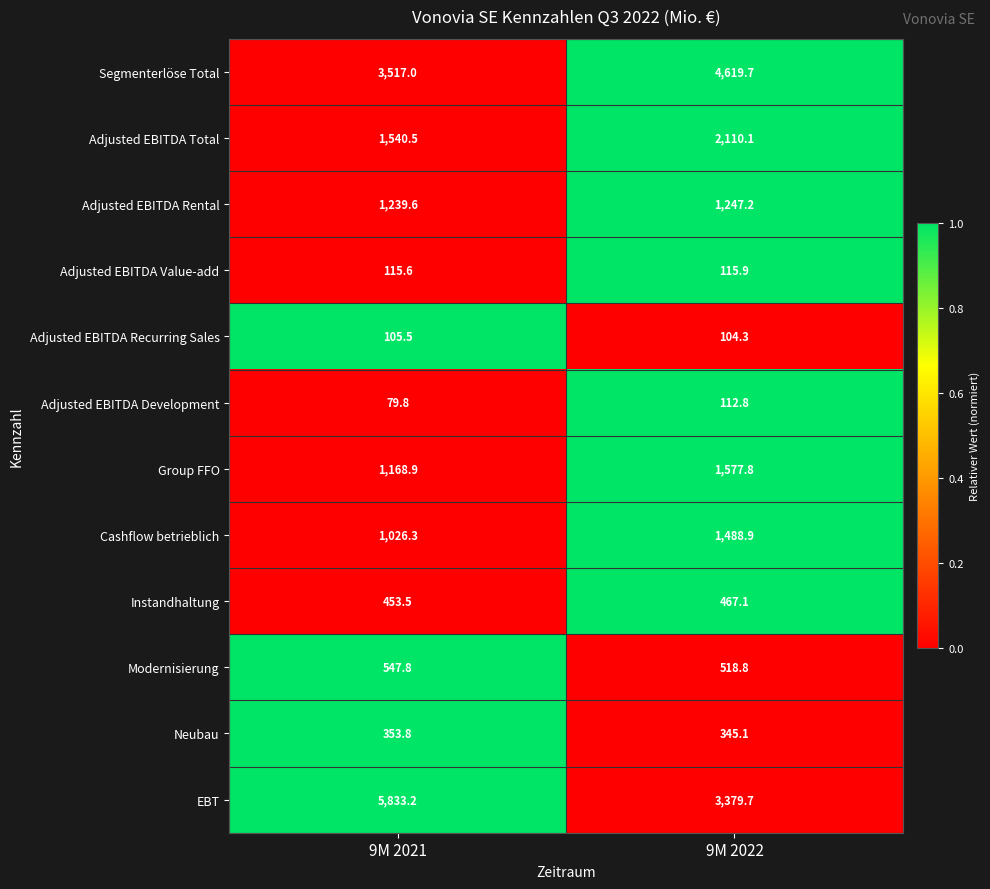

Reading left to right, transcribe all the data shown in this chart.

Segmenterlöse Total: 3517.0	4619.7
Adjusted EBITDA Total: 1540.5	2110.1
Adjusted EBITDA Rental: 1239.6	1247.2
Adjusted EBITDA Value-add: 115.6	115.9
Adjusted EBITDA Recurring Sales: 105.5	104.3
Adjusted EBITDA Development: 79.8	112.8
Group FFO: 1168.9	1577.8
Cashflow betrieblich: 1026.3	1488.9
Instandhaltung: 453.5	467.1
Modernisierung: 547.8	518.8
Neubau: 353.8	345.1
EBT: 5833.2	3379.7